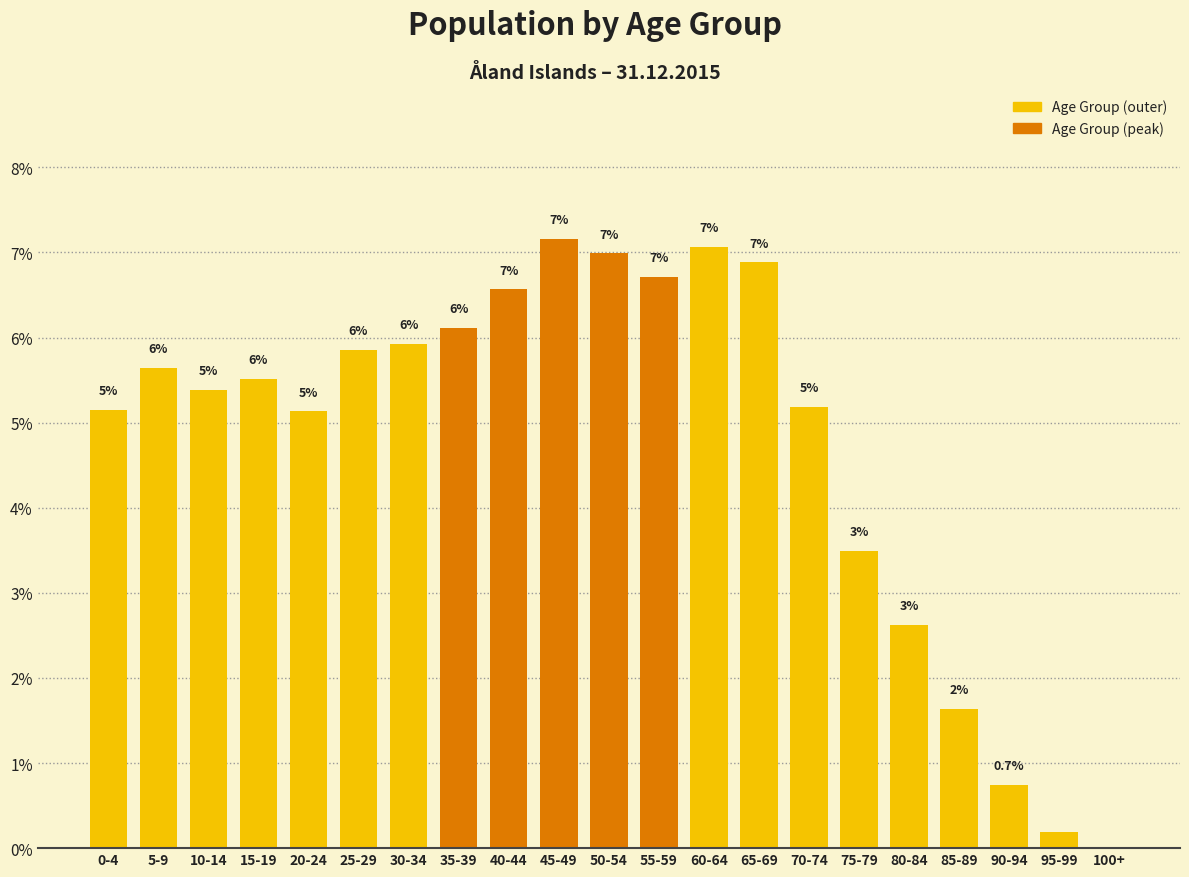

Are the bars horizontal?

No